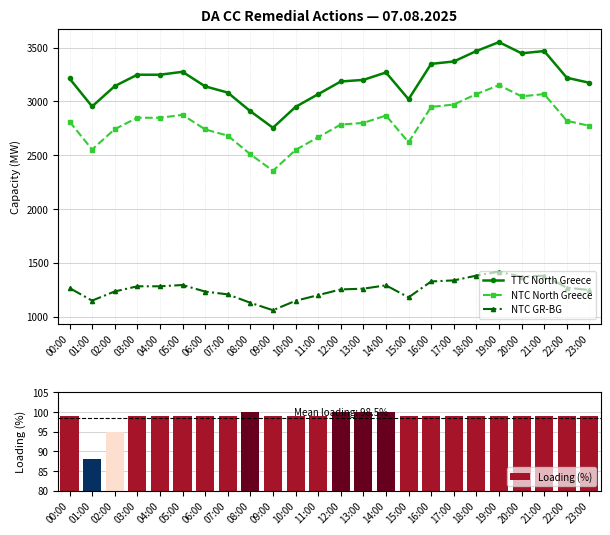

Between 04:00 and 17:00, which series saw the biggest shift?

TTC North Greece